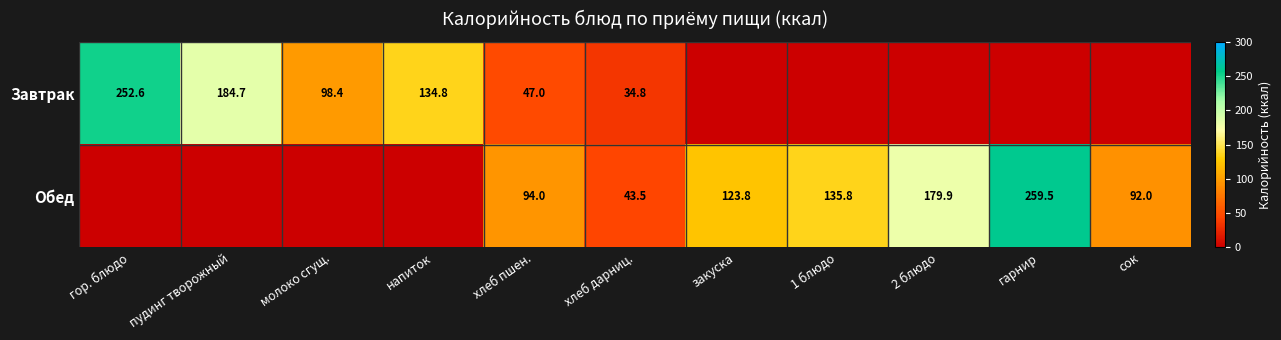

True or false: Обед has a value of 123.8 at закуска.

True